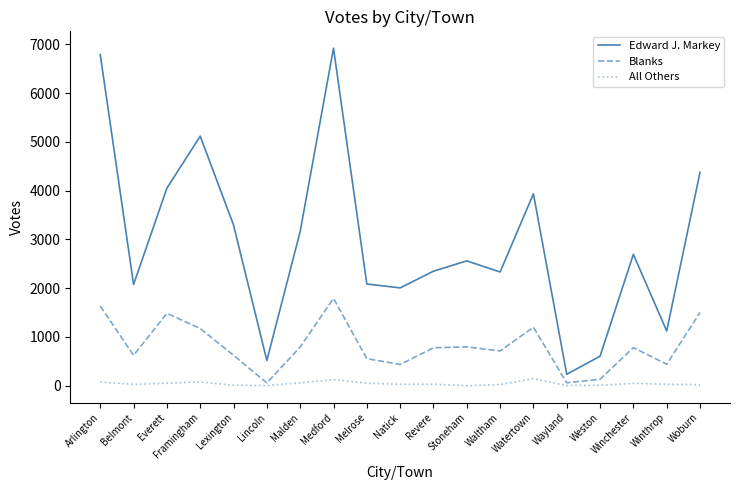

True or false: Blanks has a value of 252 at Revere.

False